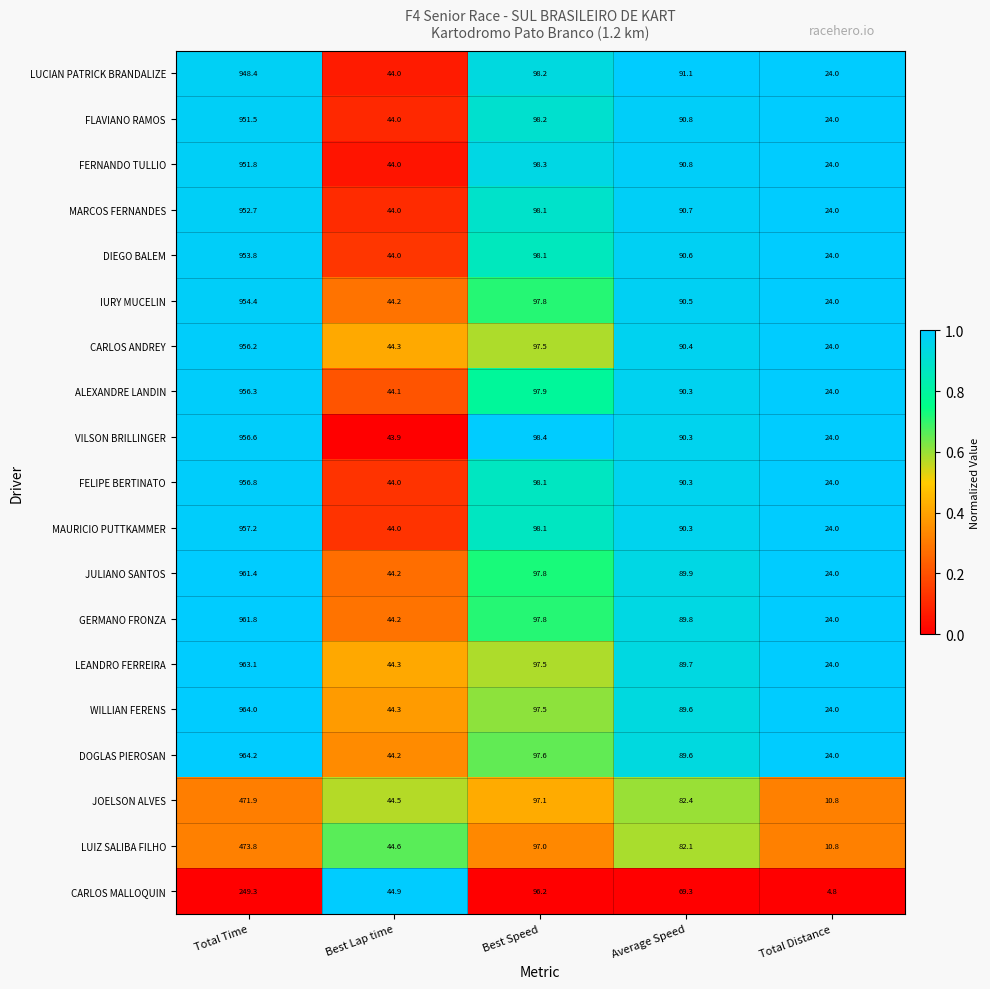

Between Total Time and Total Distance, which series saw the biggest shift?

DOGLAS PIEROSAN